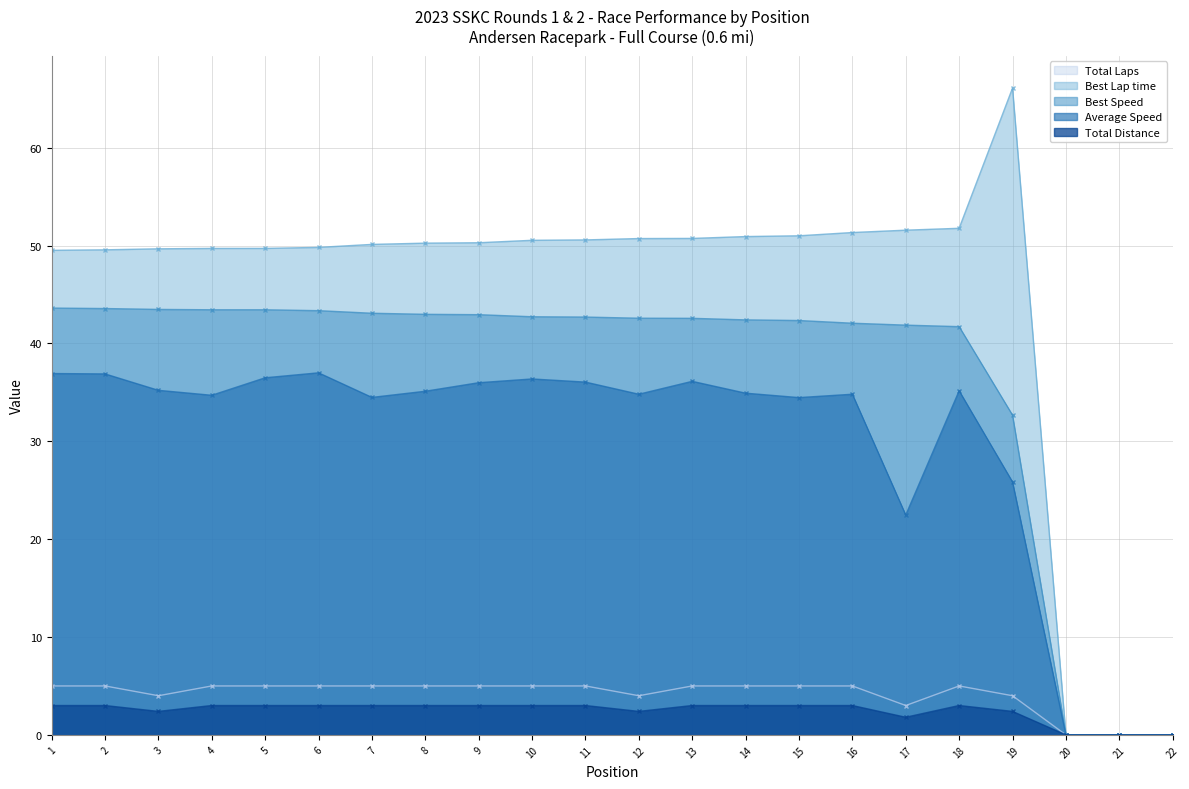

What is the spread (max minus min) of values at 8?

47.3